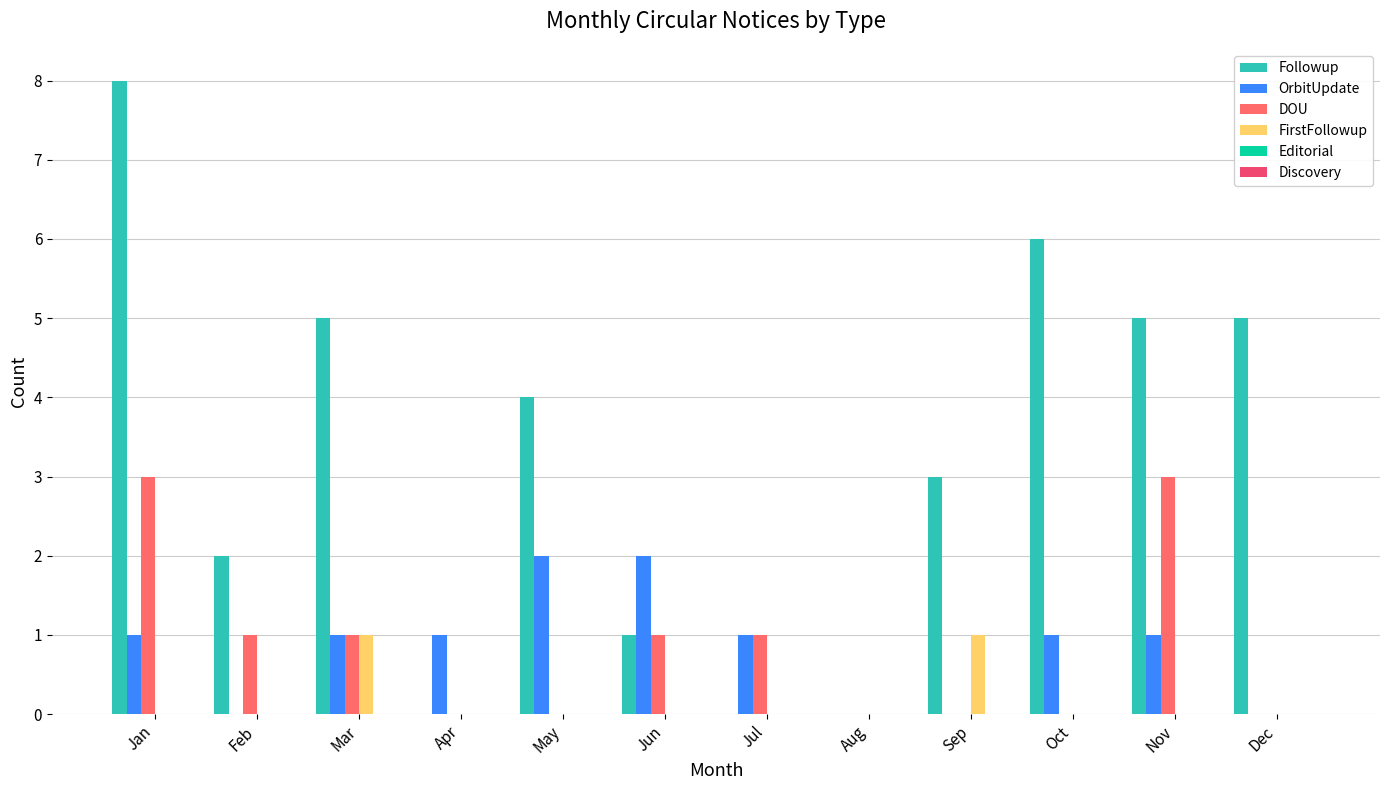

What is the spread (max minus min) of values at Jan?

8